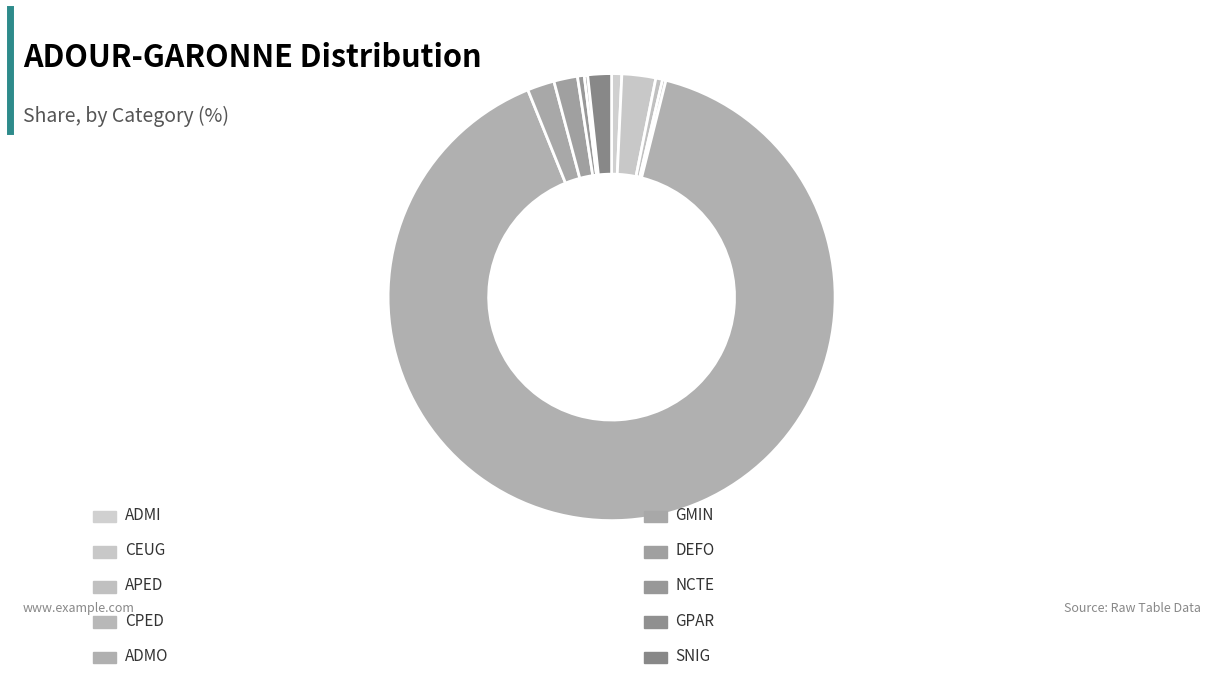

Is there any slice that represents more than half of the pie?

Yes